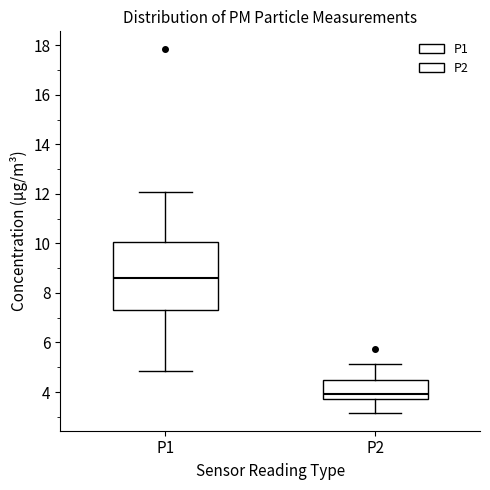

Comparing the boxes themselves (not the whiskers), which one is the tallest?

P1